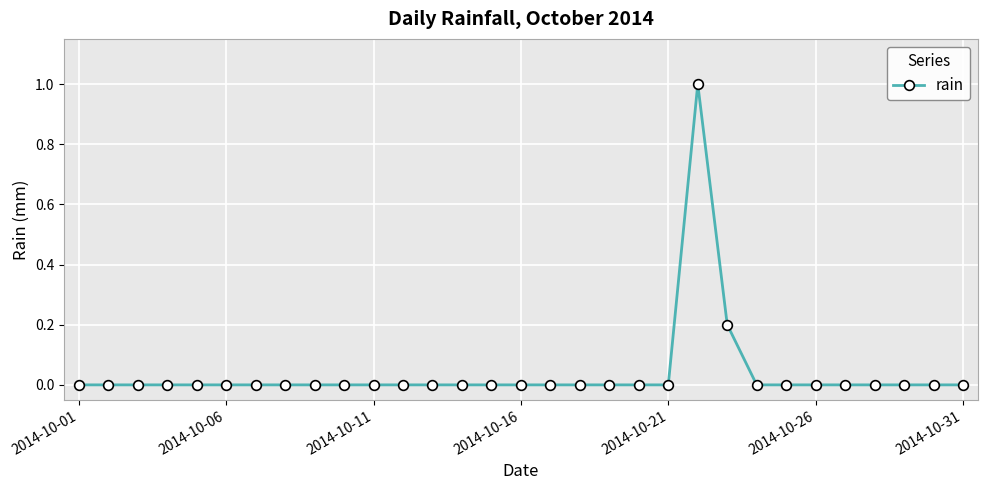

What is the difference between the maximum and second lowest values?

1.0